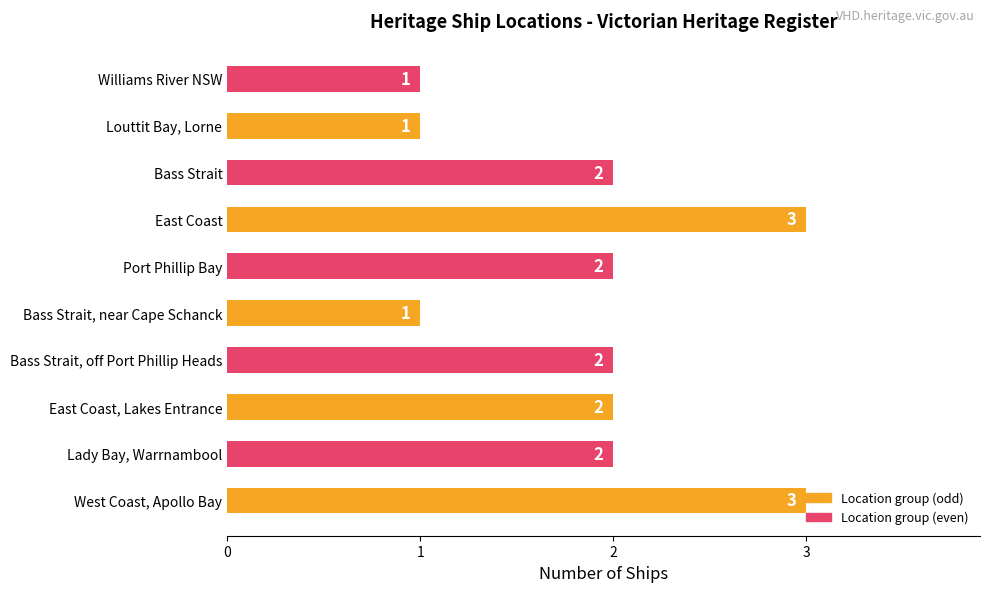

How many values are between 1 and 2?

8